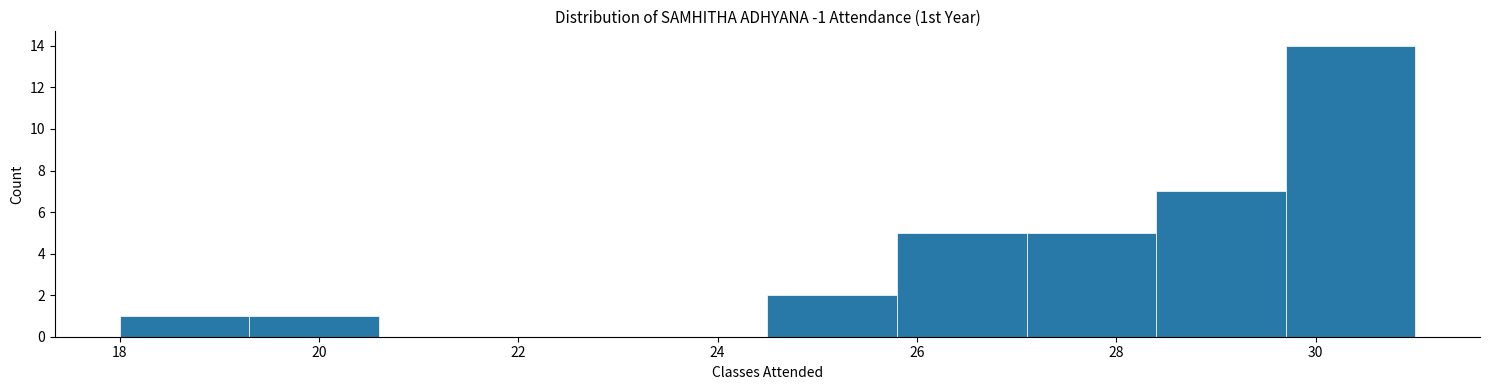

Over which range of the x-axis is the bar tallest?

29.7 to 31.0